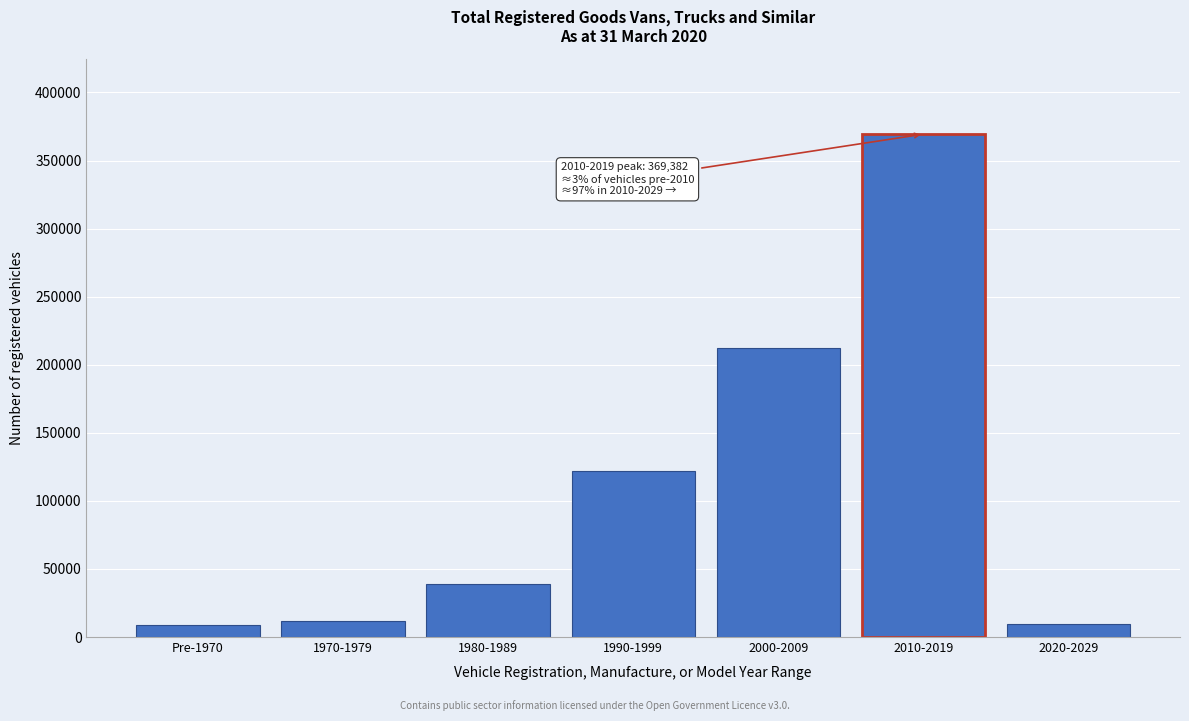

Which has a higher value, 2000-2009 or 2010-2019?

2010-2019